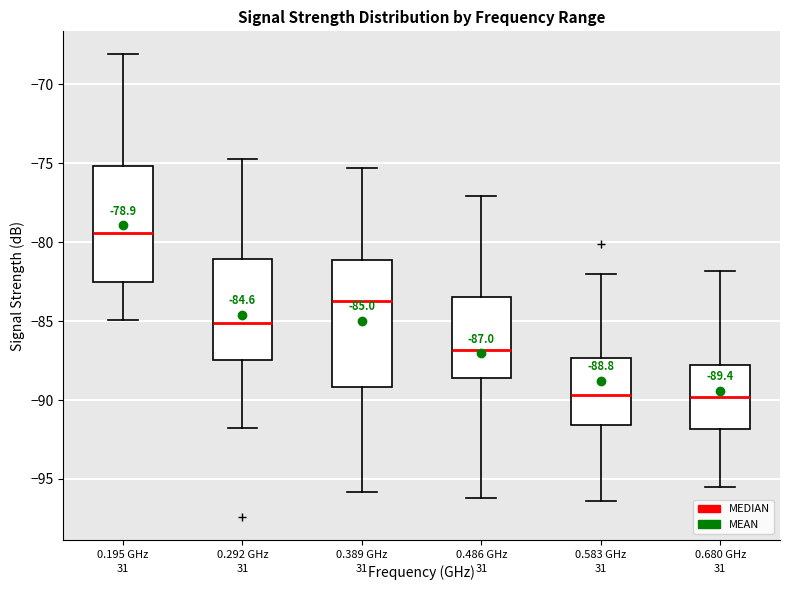

Which box is the tallest, from its lower edge to its upper edge?

0.389 GHz